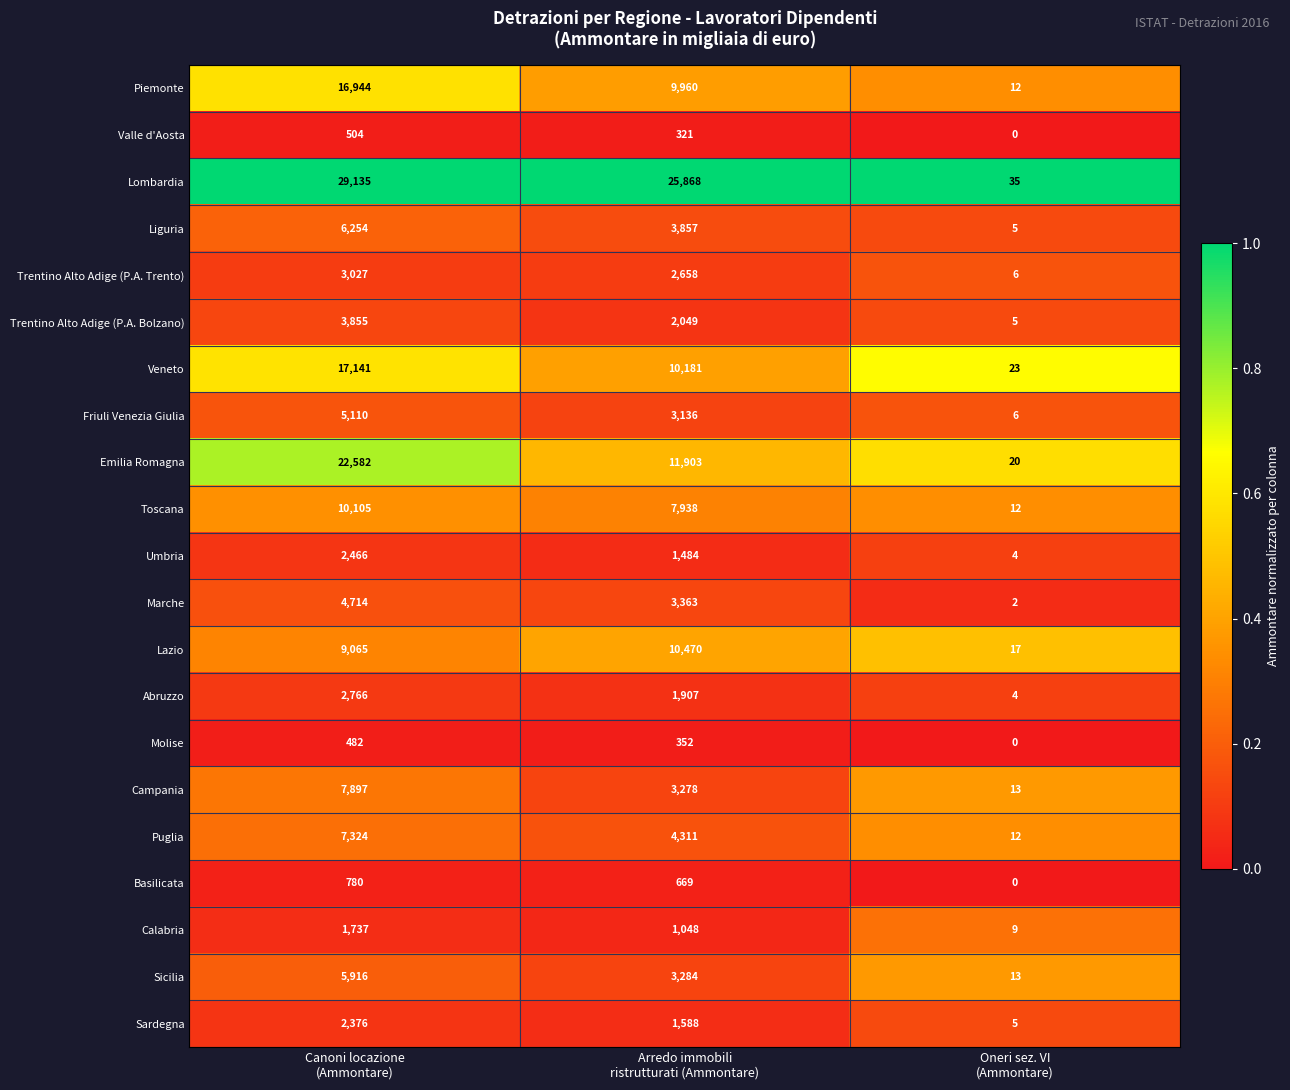

What is the minimum value for Veneto?

23